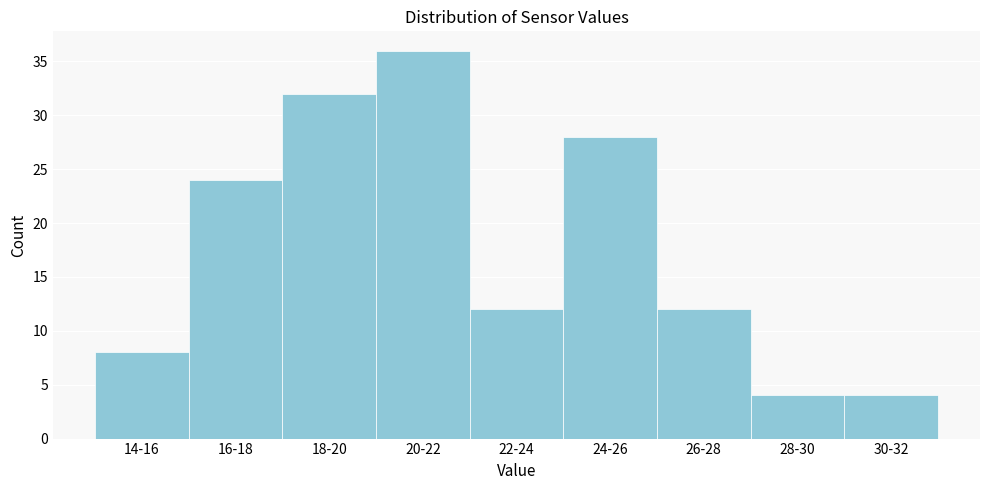

Reading left to right, extract all data points from this chart.

8	24	32	36	12	28	12	4	4